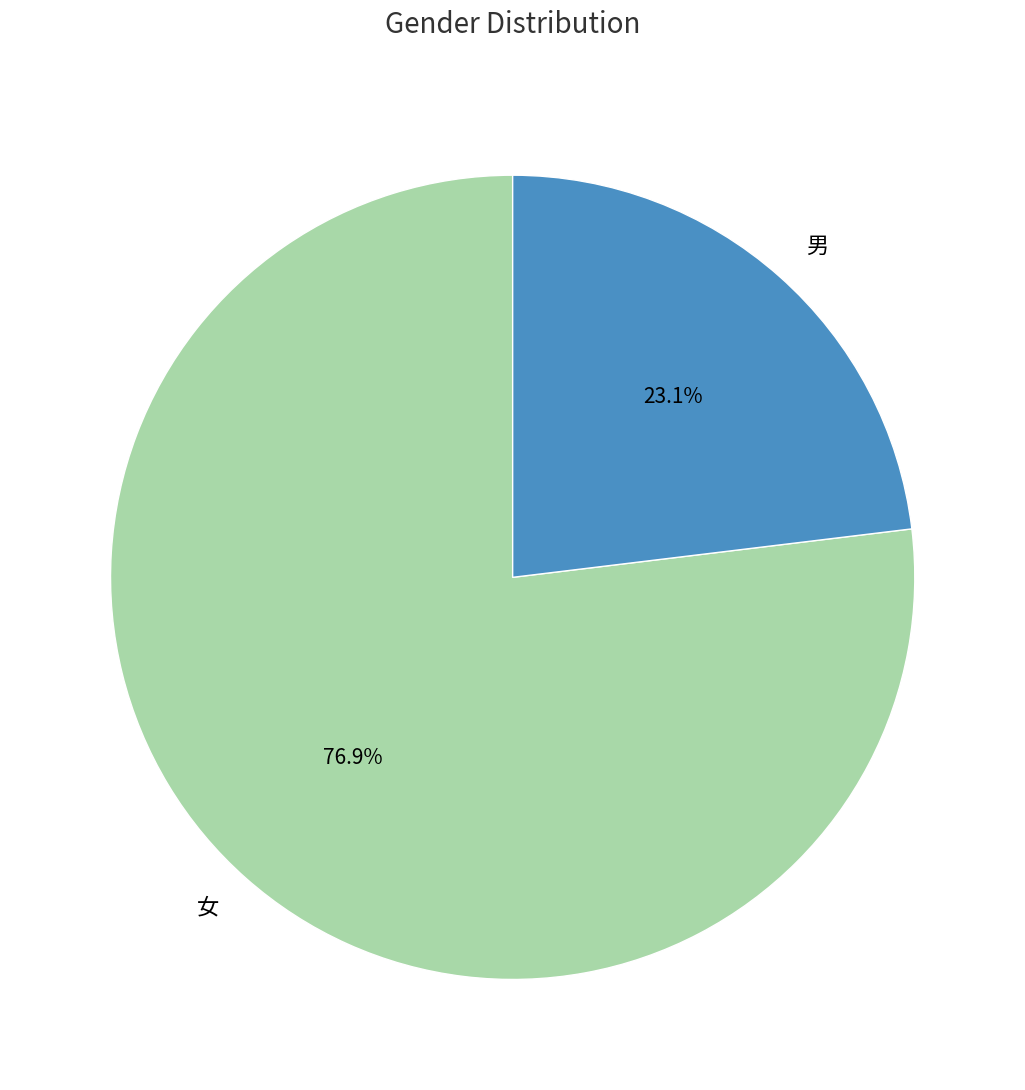

Is it true that 女 is 77% of the pie?

True